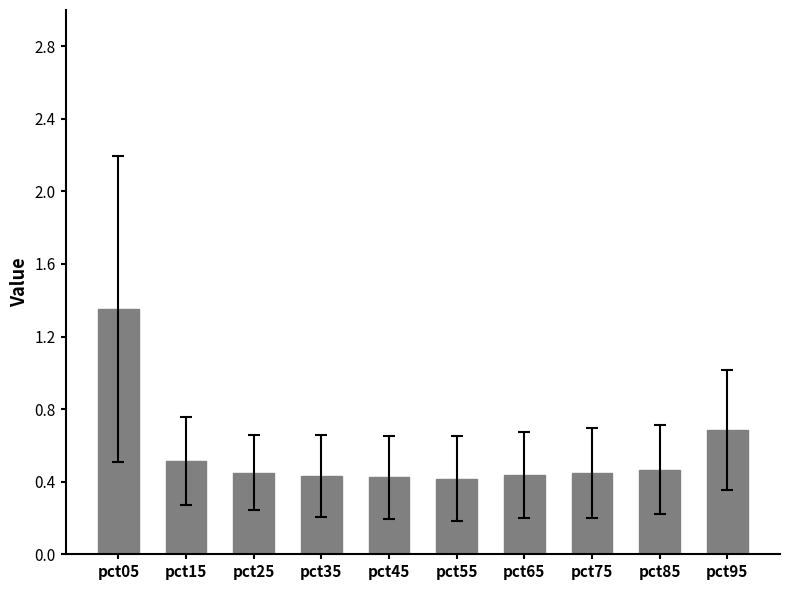

The chart shows a value of 0.5 at pct15. True or false?

True